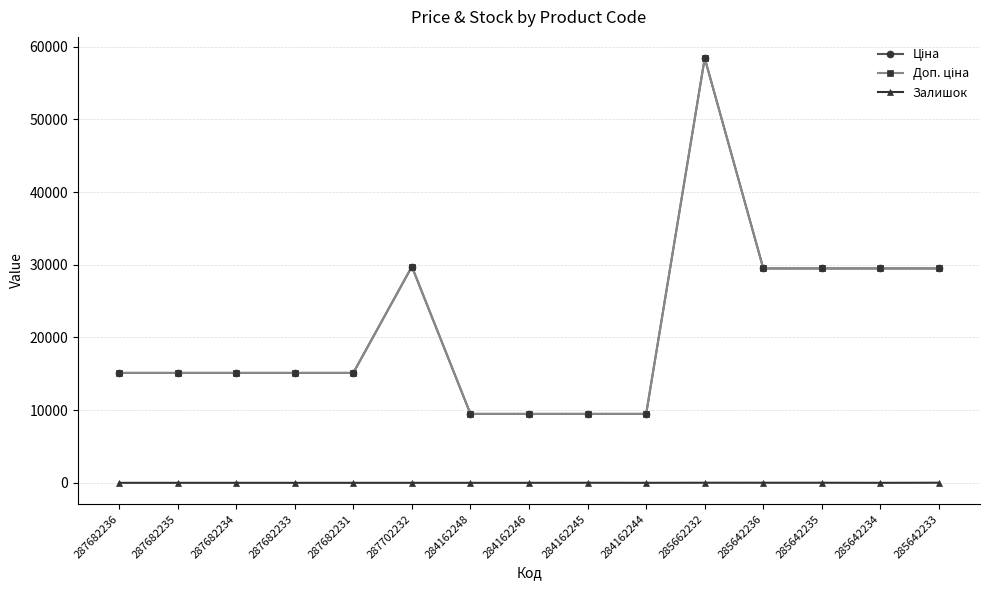

Count the number of data series in this chart.

3